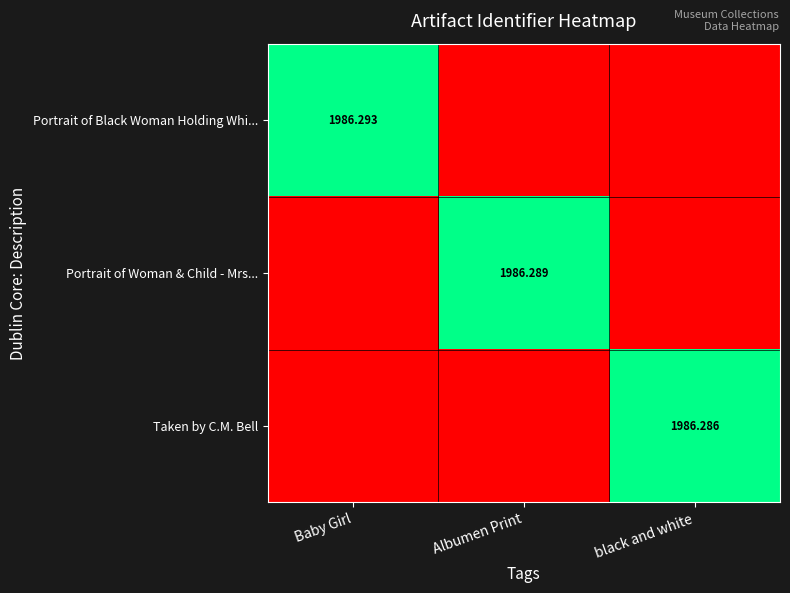

Which series changed the most between Baby Girl and black and white?

Portrait of Black Woman Holding Whi...